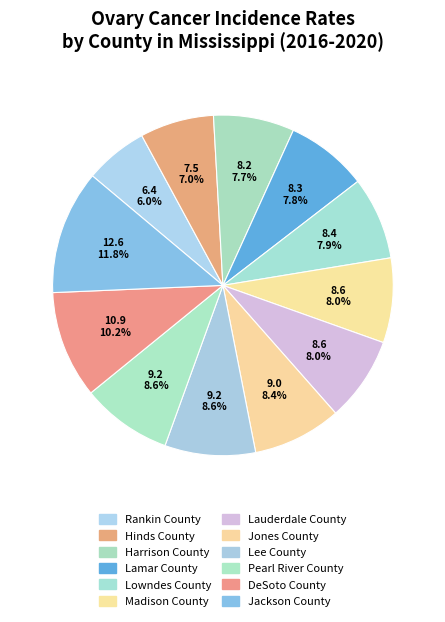

What is the total percentage of Lamar County and Lowndes County?

15.6%